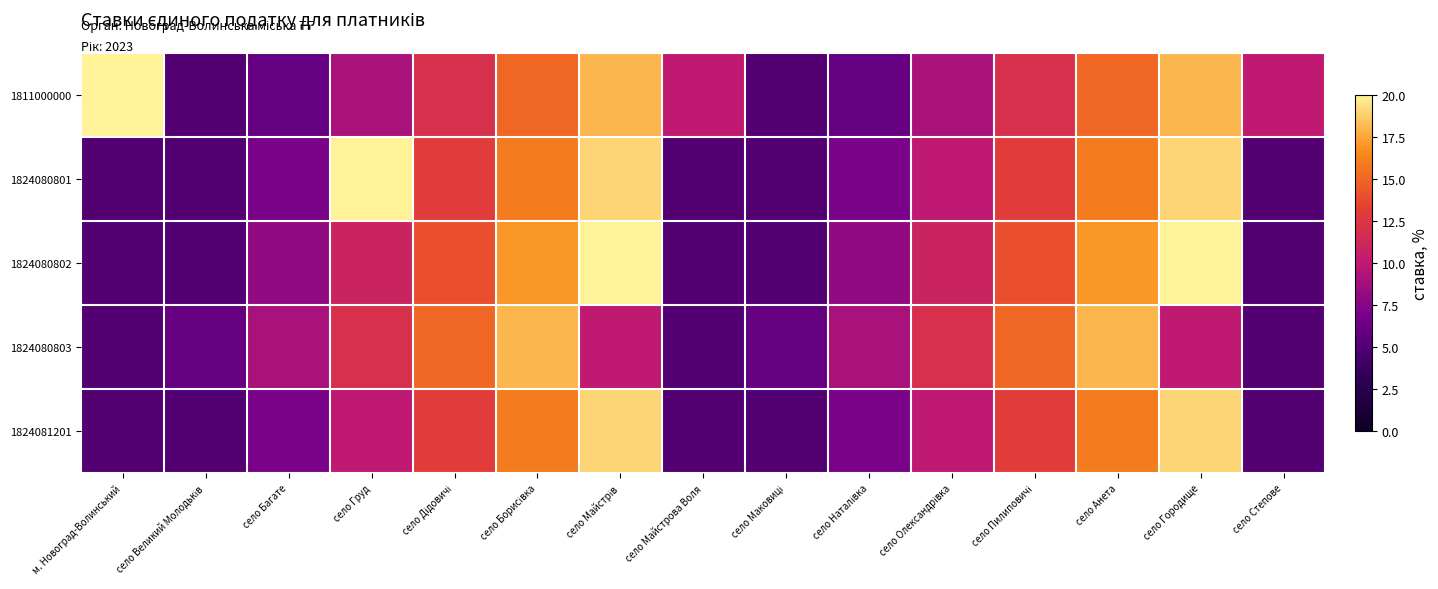

At how many categories does at least one series exceed 7?

13